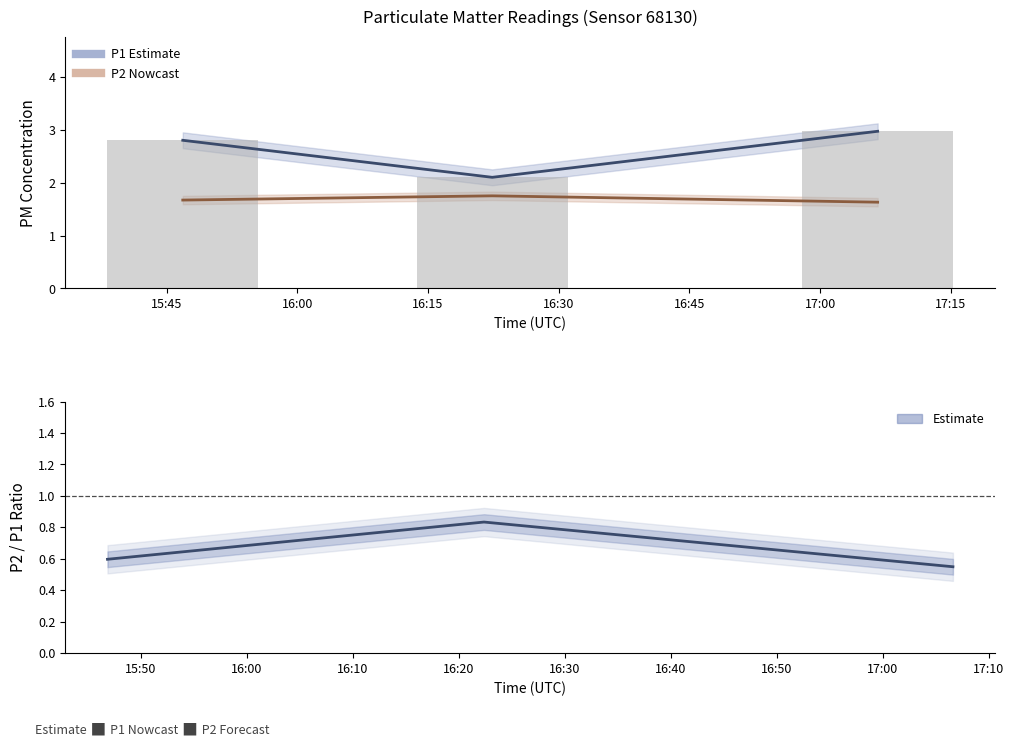

What position from the left is 15:45?

1